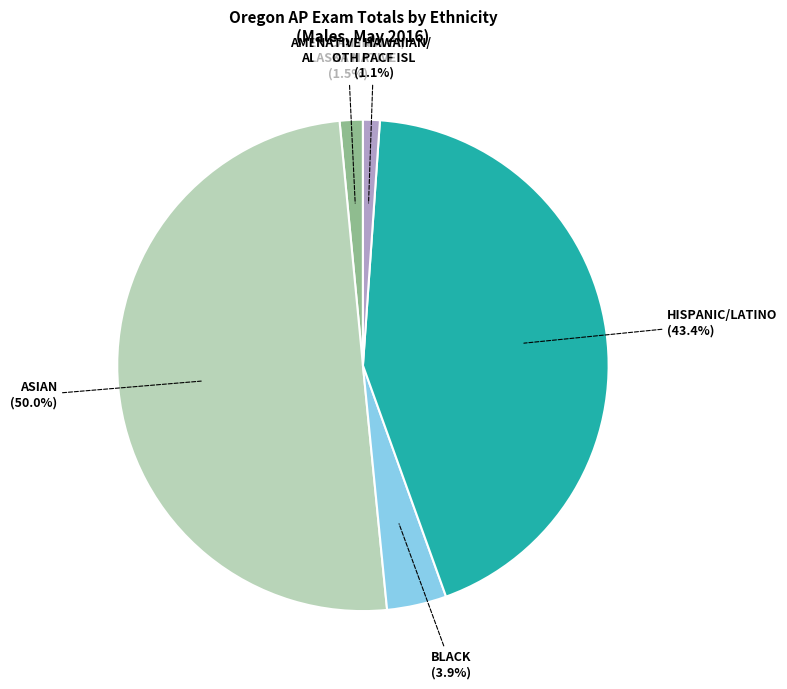

How many slices are in this pie chart?

5